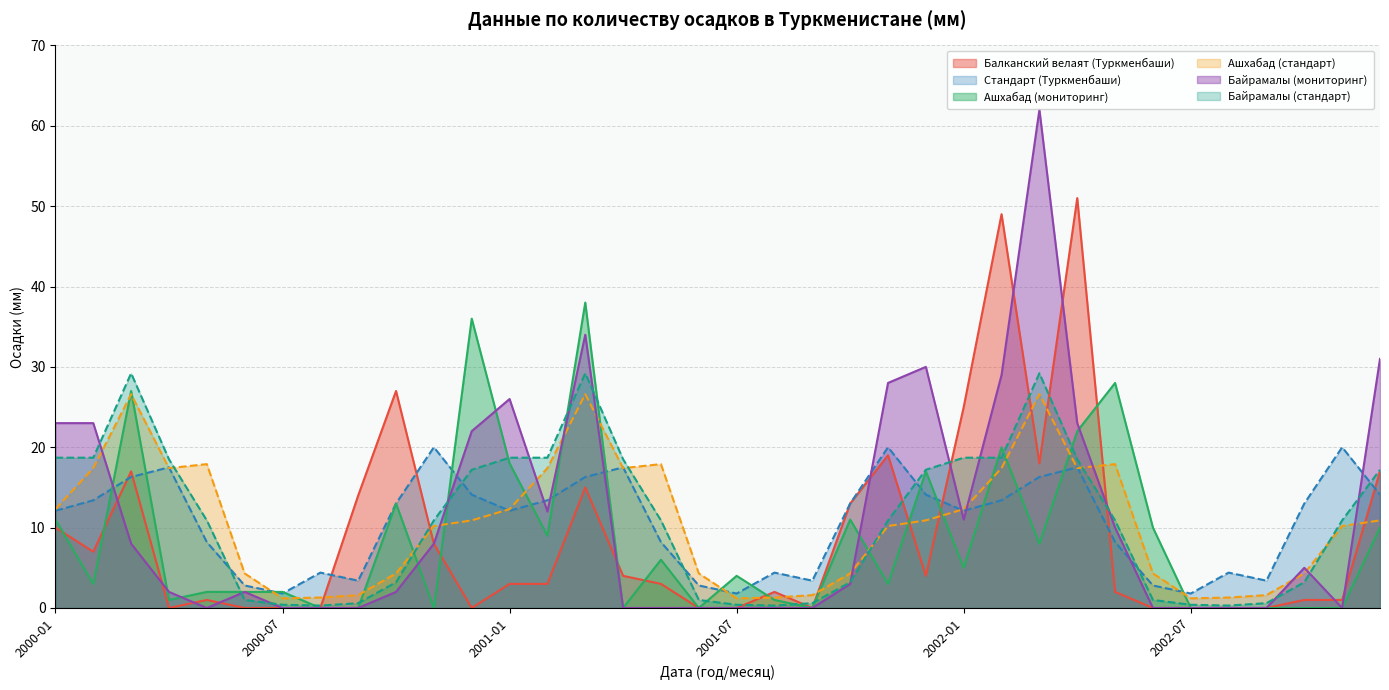

What is the difference between the maximum and second lowest values in the Байрамалы (мониторинг) series?

62.0